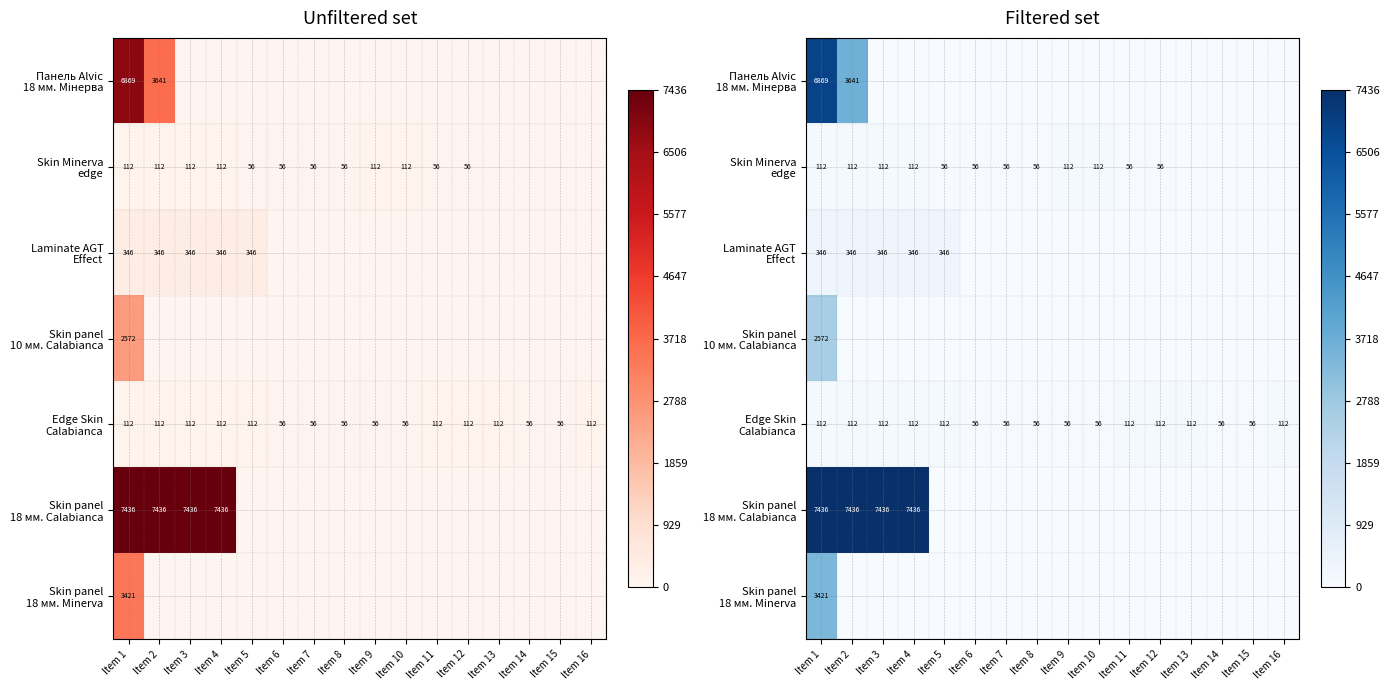

Between Item 13 and Item 5, which is larger?

Item 13